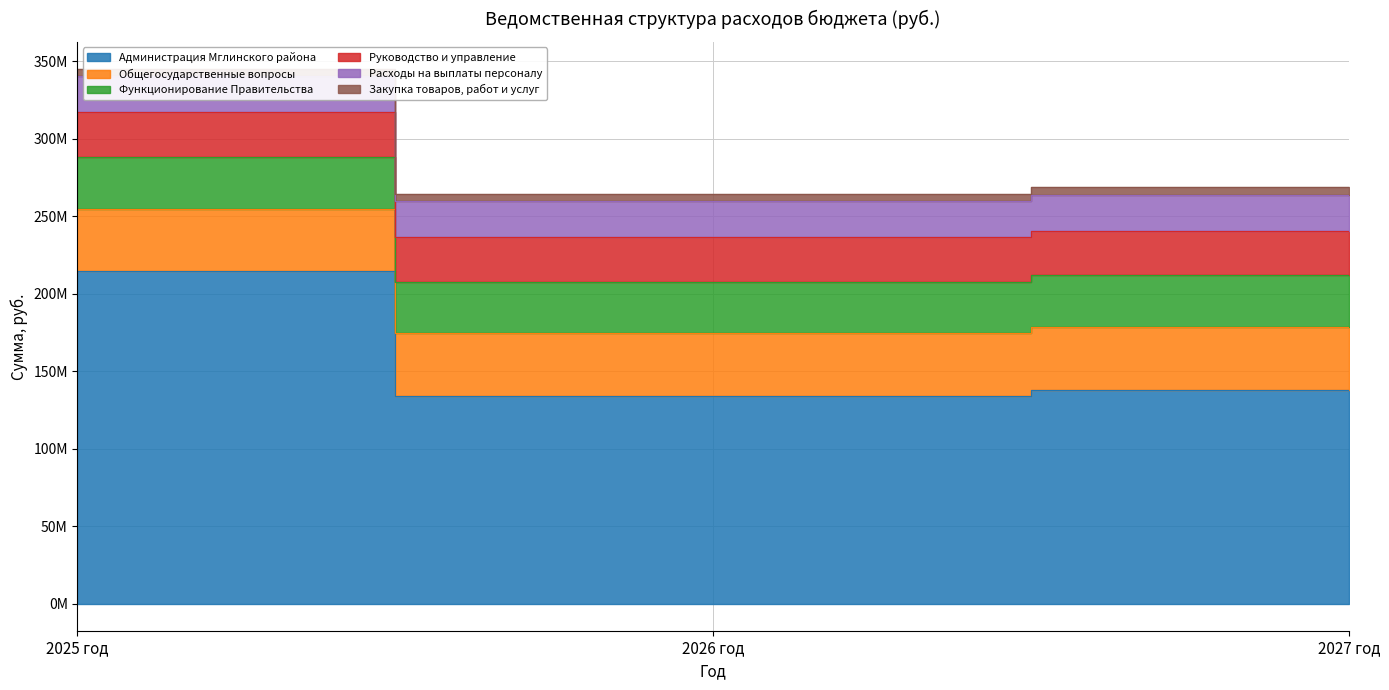

What is the sum of all Администрация Мглинского района values?

486386065.3